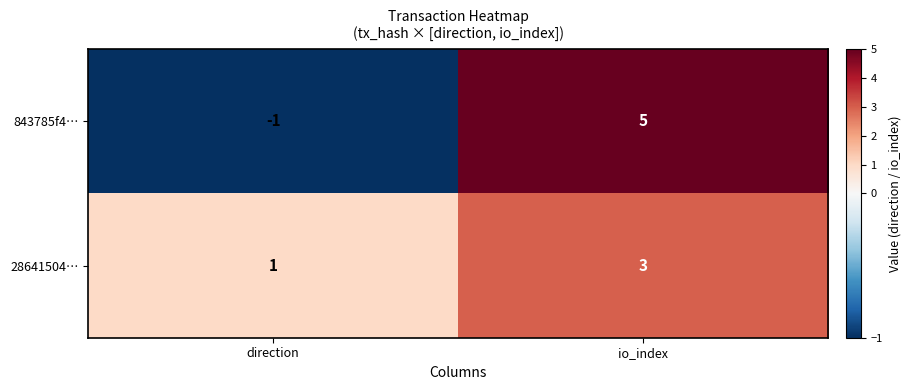

Which series has the largest range (max minus min)?

843785f4…